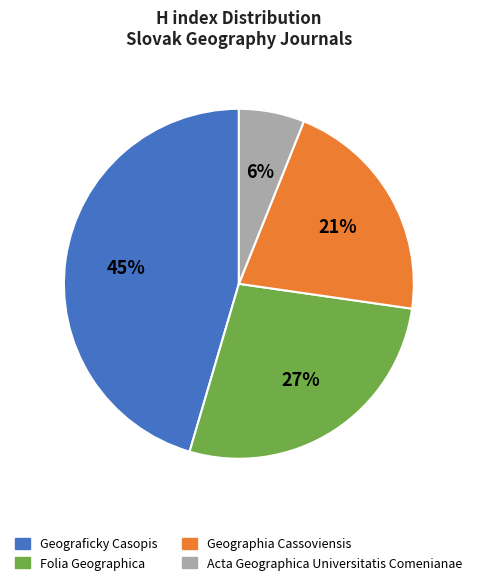

Combined, do Folia Geographica and Acta Geographica Universitatis Comenianae account for over 50%?

No